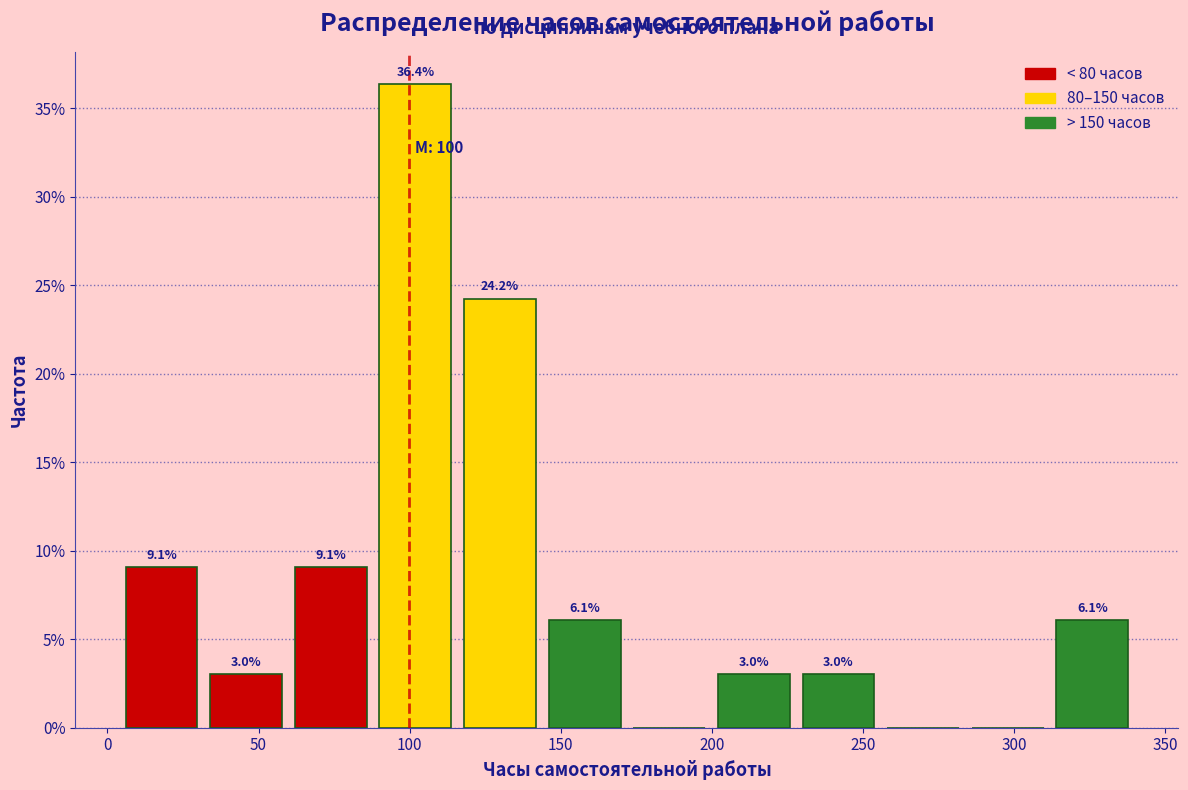

Which range on the x-axis has the tallest bar?

90 to 115